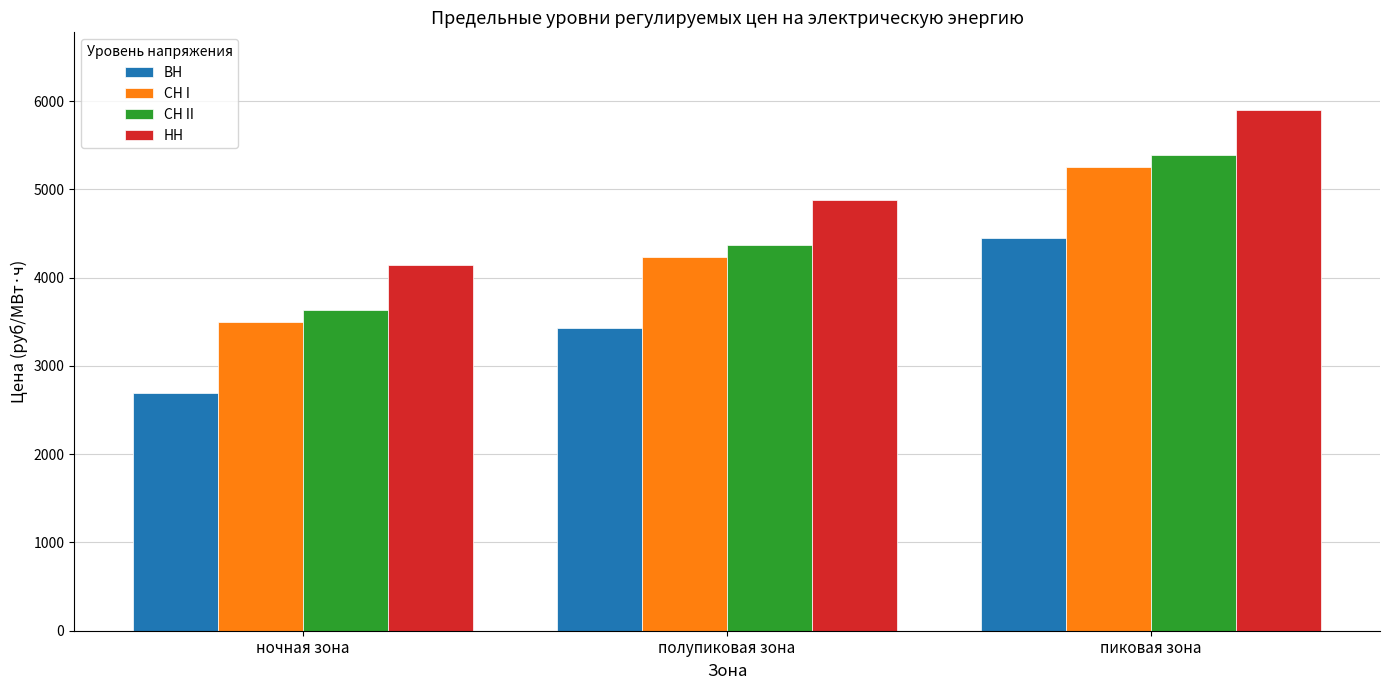

What is the label of the 3rd bar from the right?

ночная зона